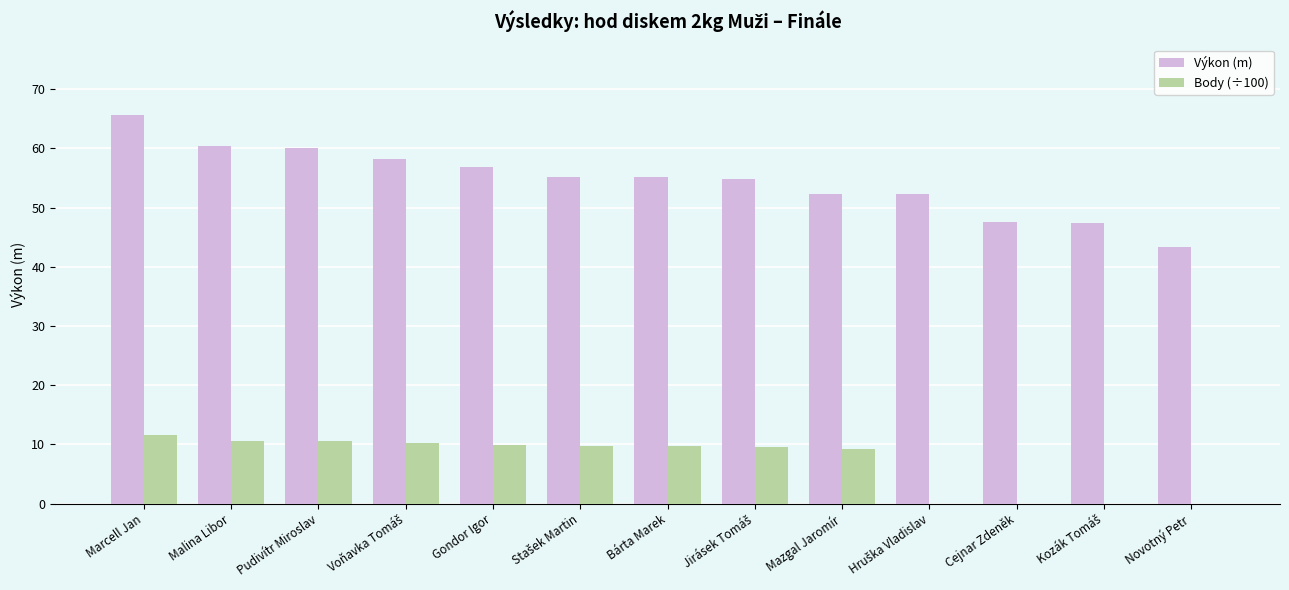

How many groups of bars are there?

13